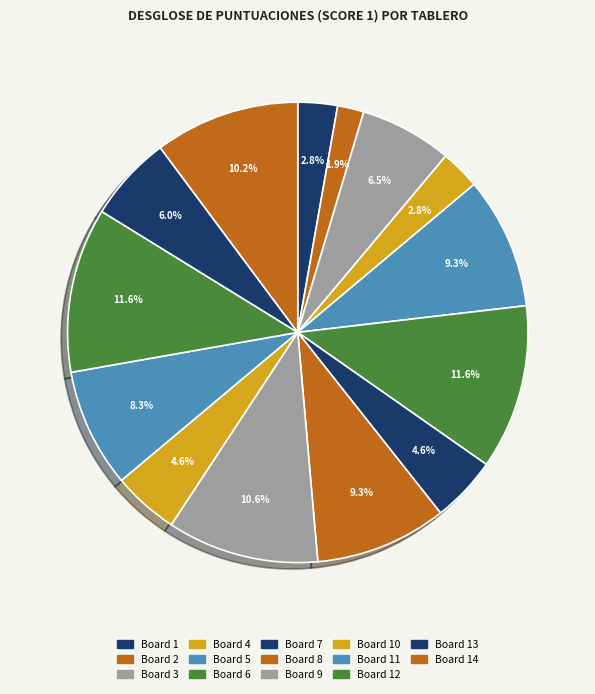

To the nearest percent, what is the difference between the largest and smallest slice percentages?

10%